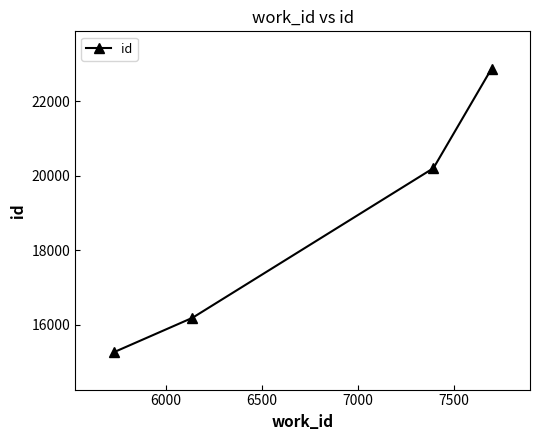

What is the greatest value displayed?

22884